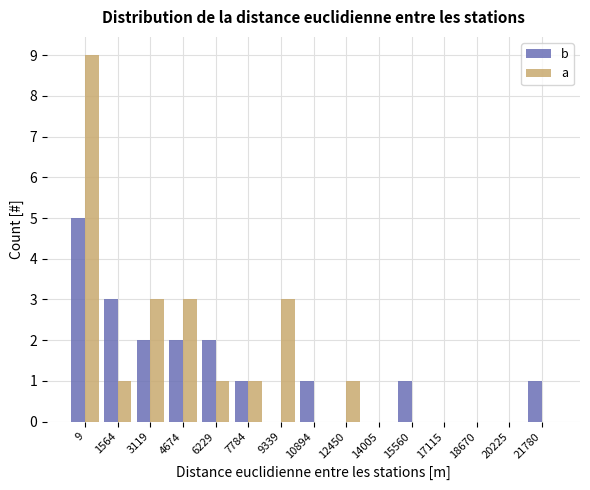

Reading right to left, extract all data points from this chart.

b: 21780=1	20225=0	18670=0	17115=0	15560=1	14005=0	12450=0	10894=1	9339=0	7784=1	6229=2	4674=2	3119=2	1564=3	9=5
a: 21780=0	20225=0	18670=0	17115=0	15560=0	14005=0	12450=1	10894=0	9339=3	7784=1	6229=1	4674=3	3119=3	1564=1	9=9